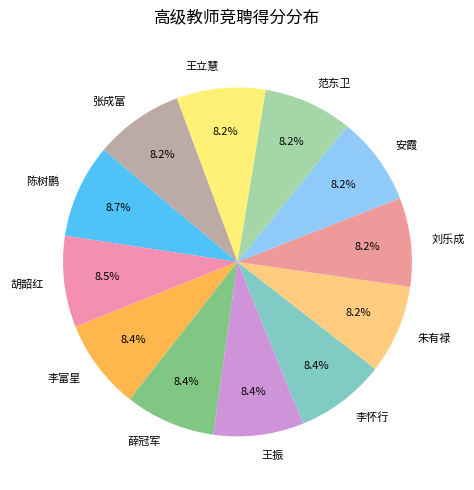

To the nearest percent, what percentage of the pie is 王立慧?

8%